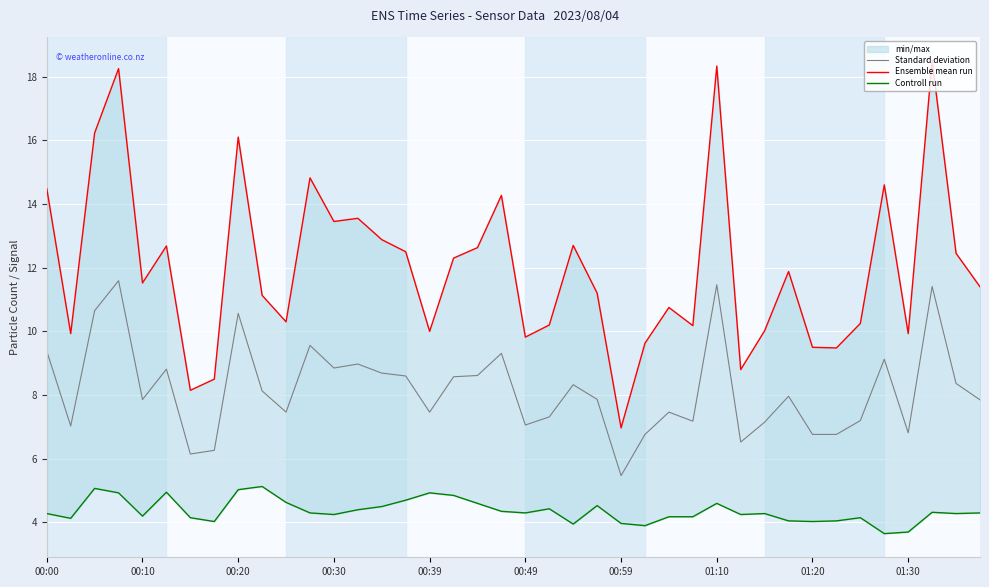

True or false: Standard deviation has a value of 7.5 at 00:39.

True